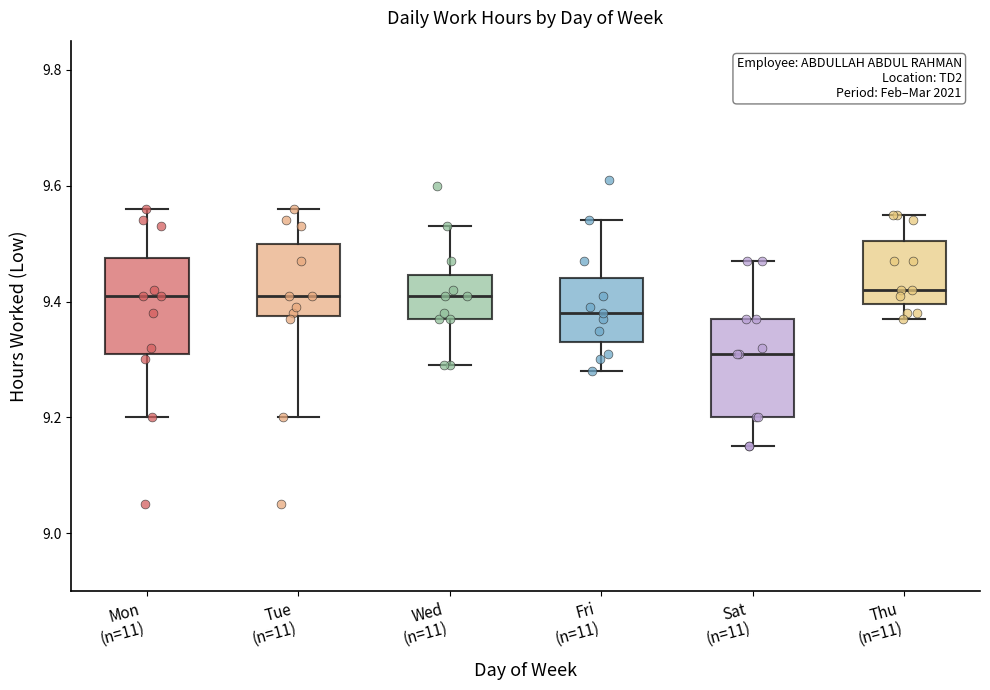

Reading left to right, read every box against the y-axis: the position of its median line, the range the box covers, and the ends of its whiskers. The values are not printed on the chart, so give them approximately, as read against the axis.

Mon (n=11): median 9.42, box 9.32 to 9.48, whiskers 9.20 to 9.56
Tue (n=11): median 9.42, box 9.38 to 9.50, whiskers 9.20 to 9.56
Wed (n=11): median 9.42, box 9.38 to 9.44, whiskers 9.30 to 9.54
Fri (n=11): median 9.38, box 9.34 to 9.44, whiskers 9.28 to 9.54
Sat (n=11): median 9.32, box 9.20 to 9.38, whiskers 9.16 to 9.48
Thu (n=11): median 9.42, box 9.40 to 9.50, whiskers 9.38 to 9.56